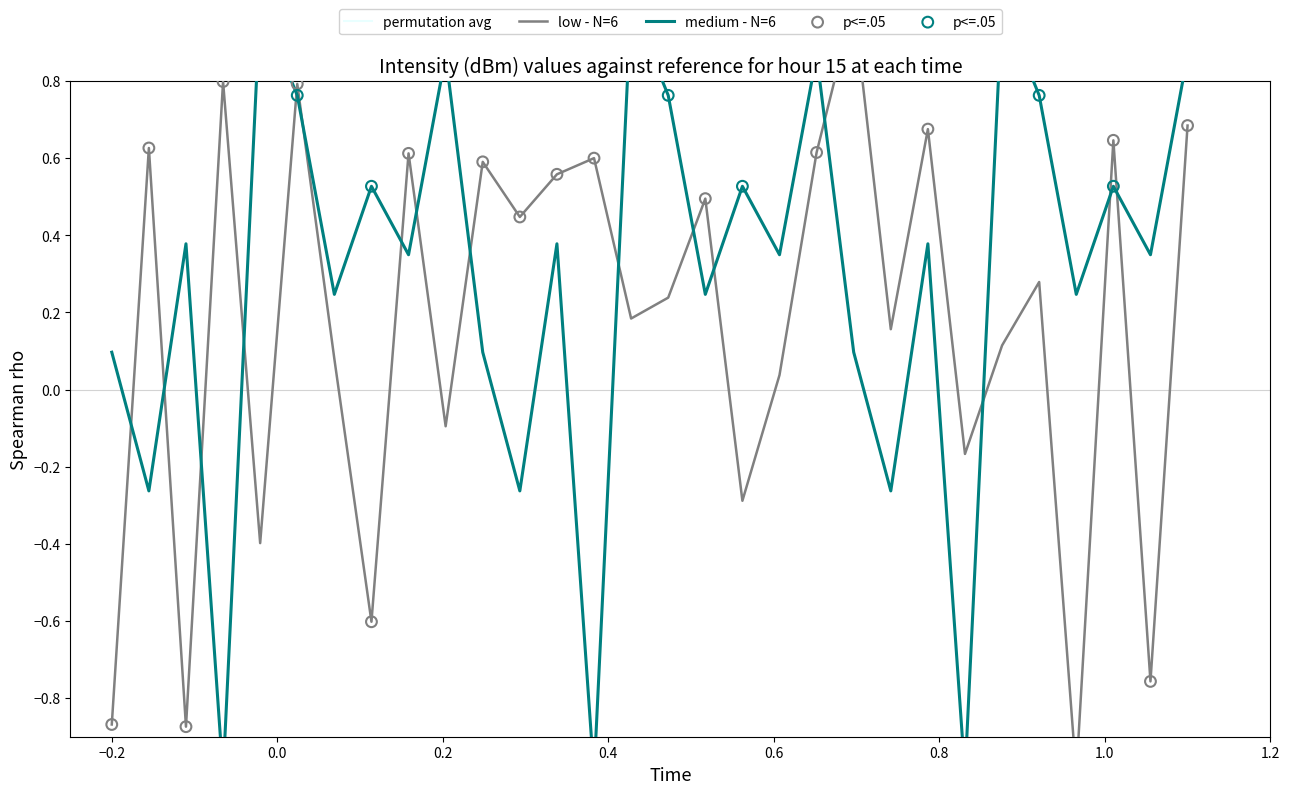

Which series reaches the maximum Y coordinate?

intensity - low